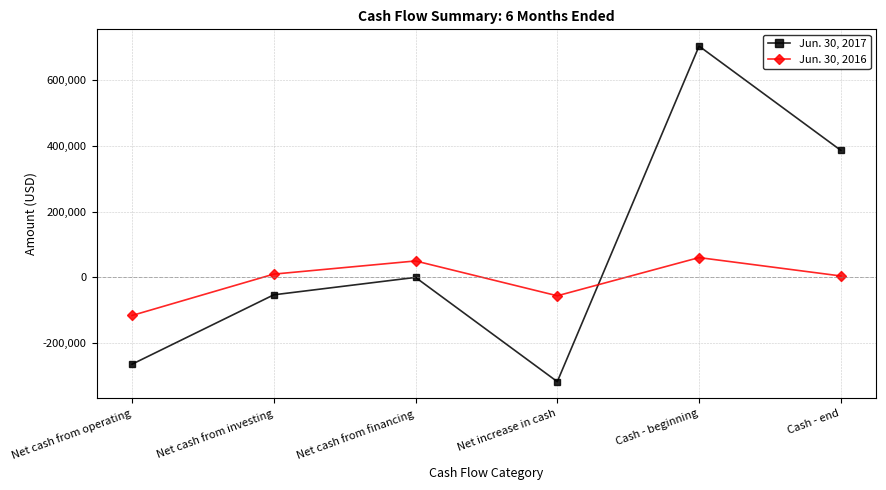

What is the difference between the highest and lowest values at Net cash from financing?

50000